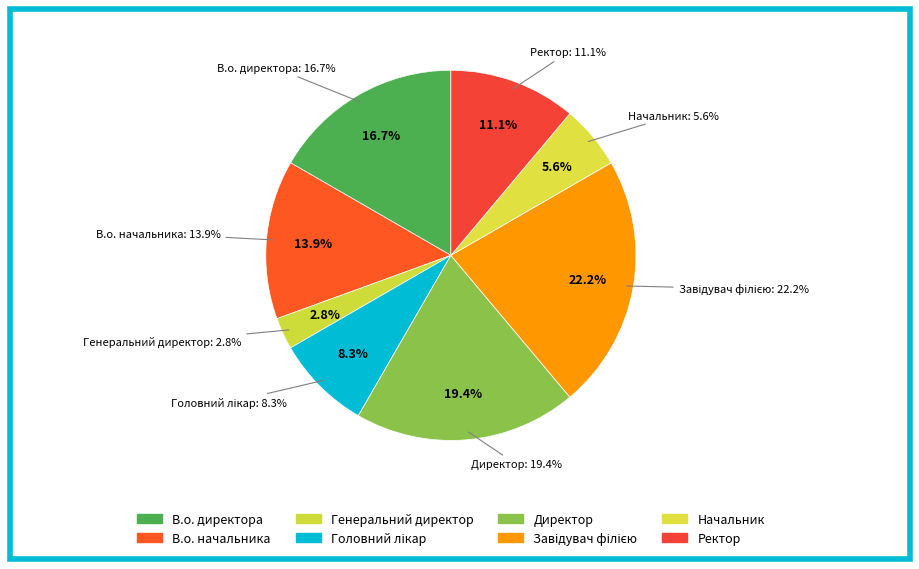

To the nearest percent, what percentage of the pie is Начальник?

6%